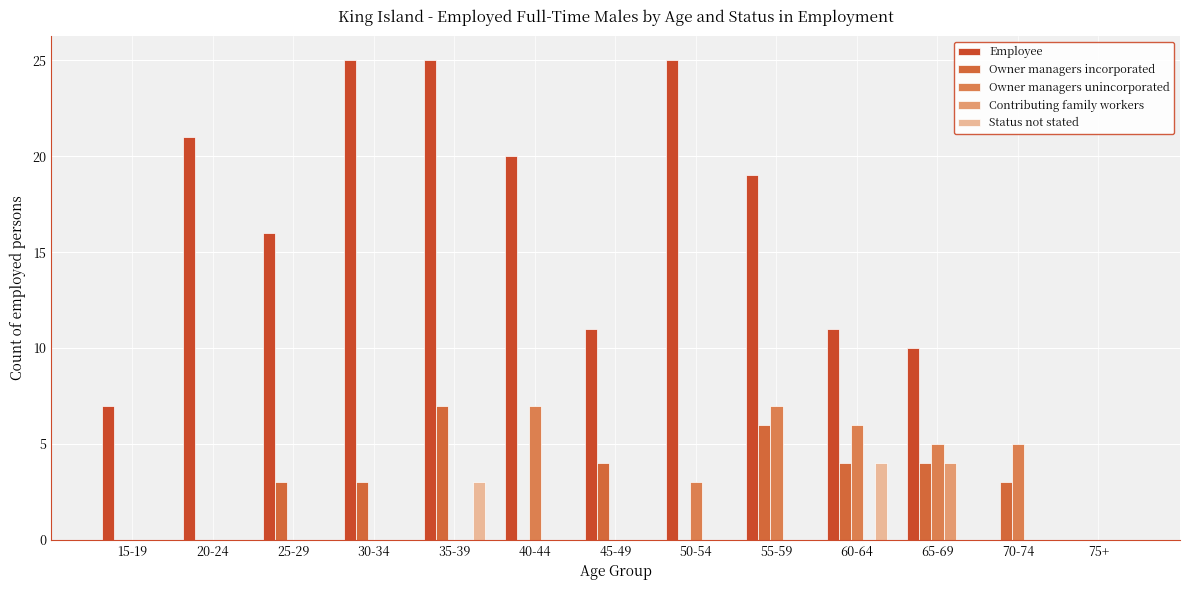

Which series has the largest total across all categories?

Employee